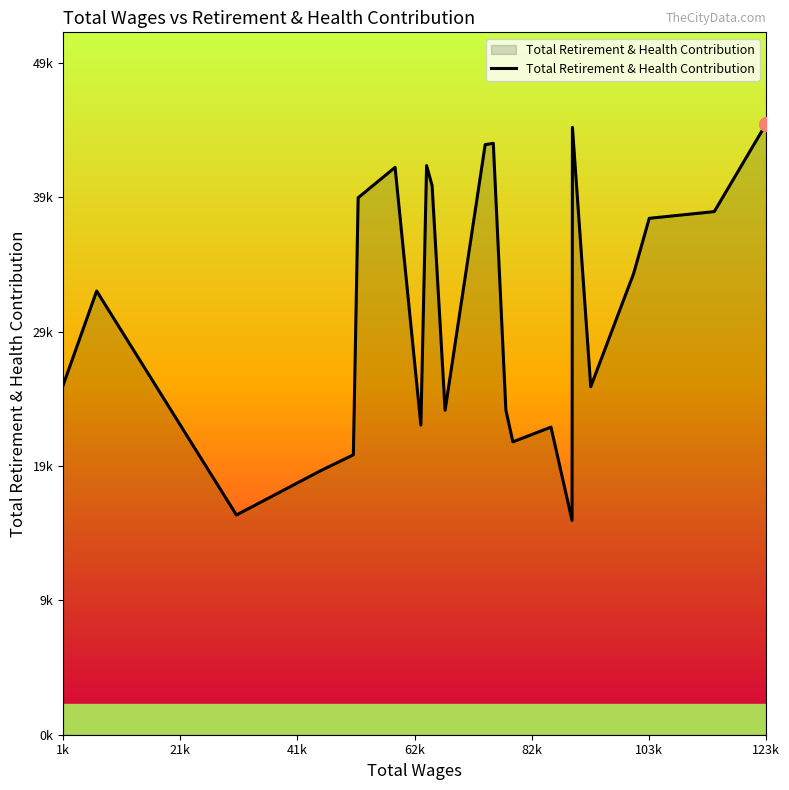

What is the minimum value shown in the chart?

15782